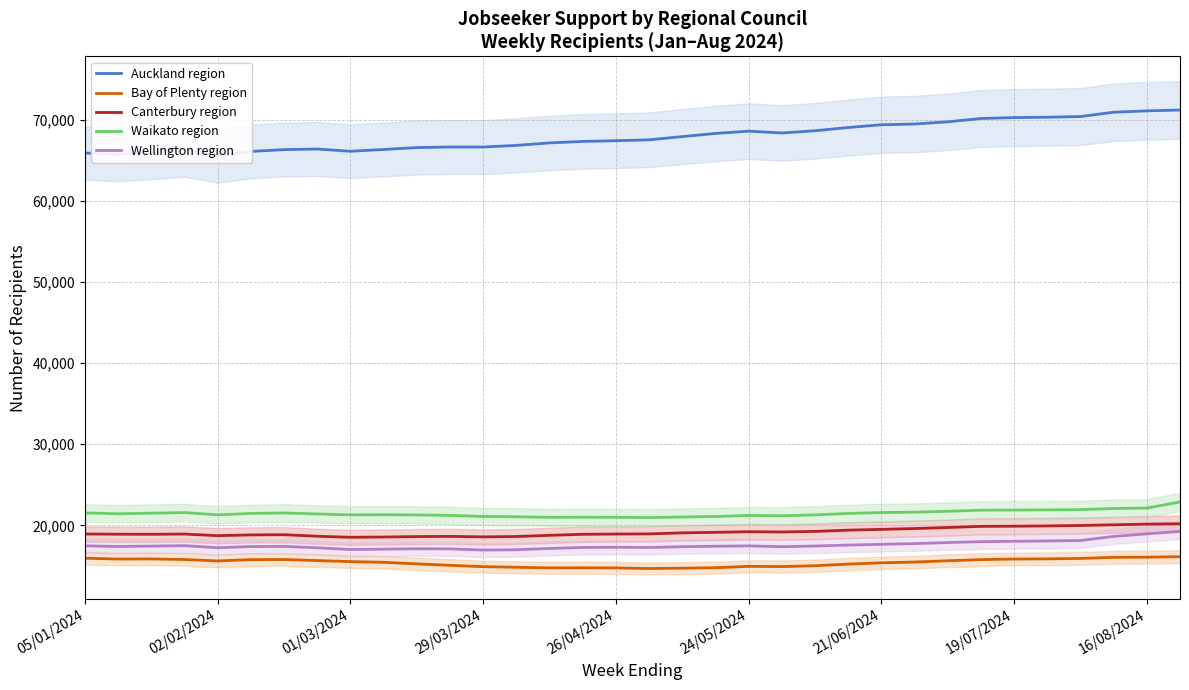

How many data points does each series have?

34